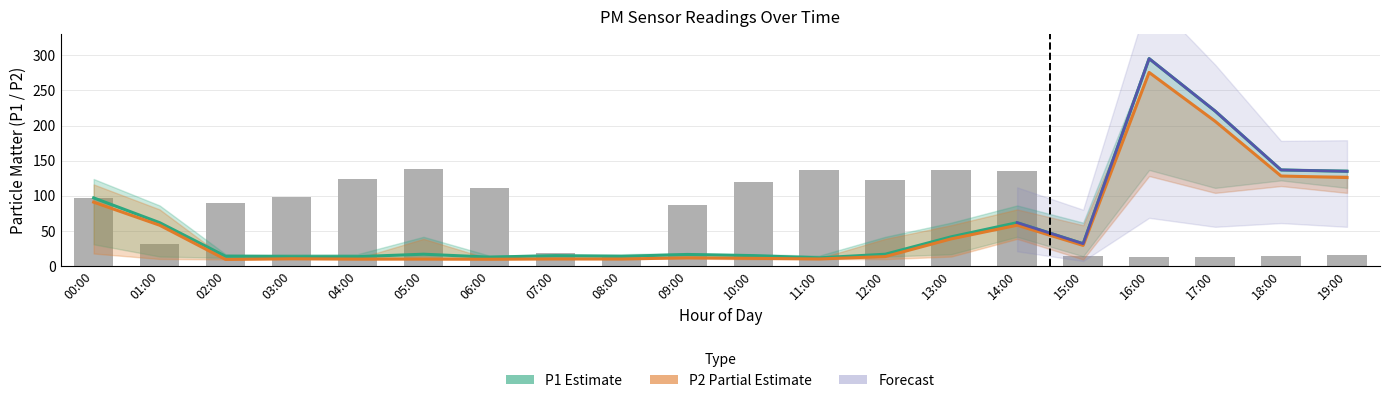

What is the value of the P1 bar at the 18th from the left?

220.7